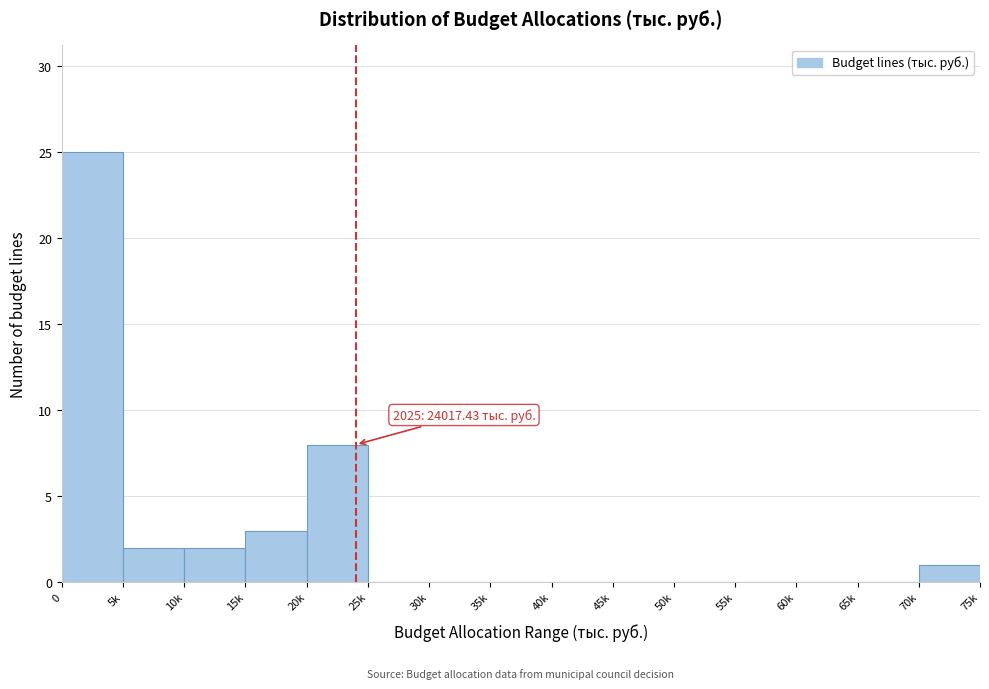

Reading left to right, transcribe all the data shown in this chart.

0=25	5k=2	10k=2	15k=3	20k=8	25k=0	30k=0	35k=0	40k=0	45k=0	50k=0	55k=0	60k=0	65k=0	70k=1